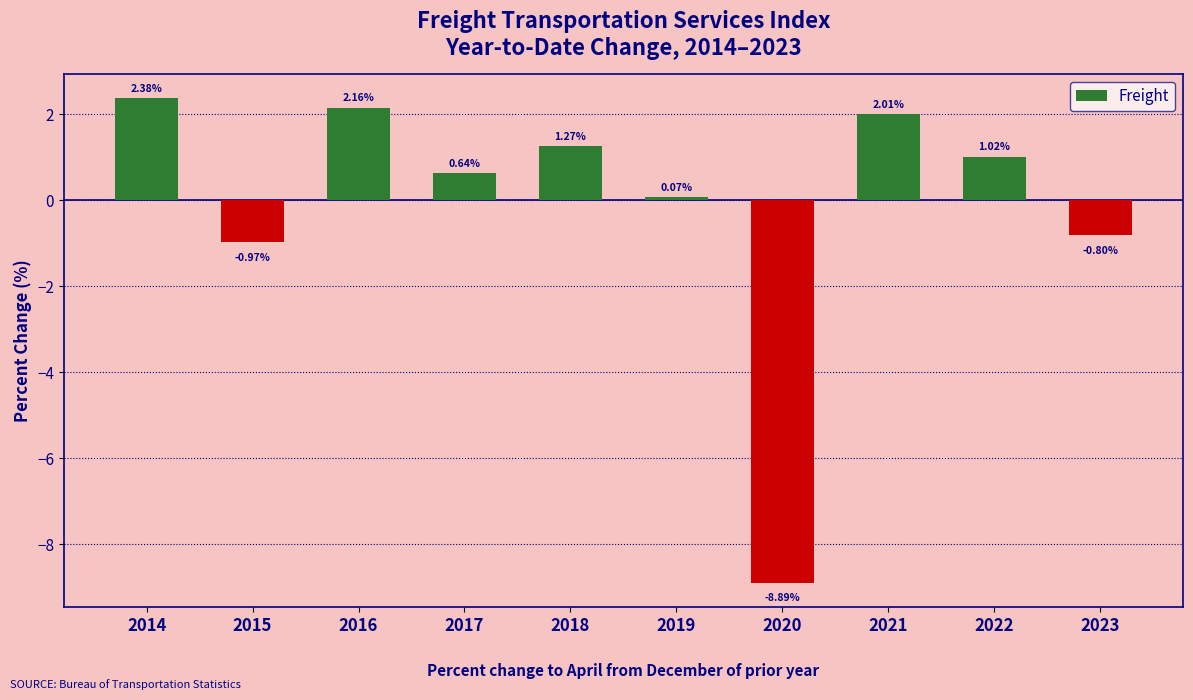

What is the average value?

-0.1